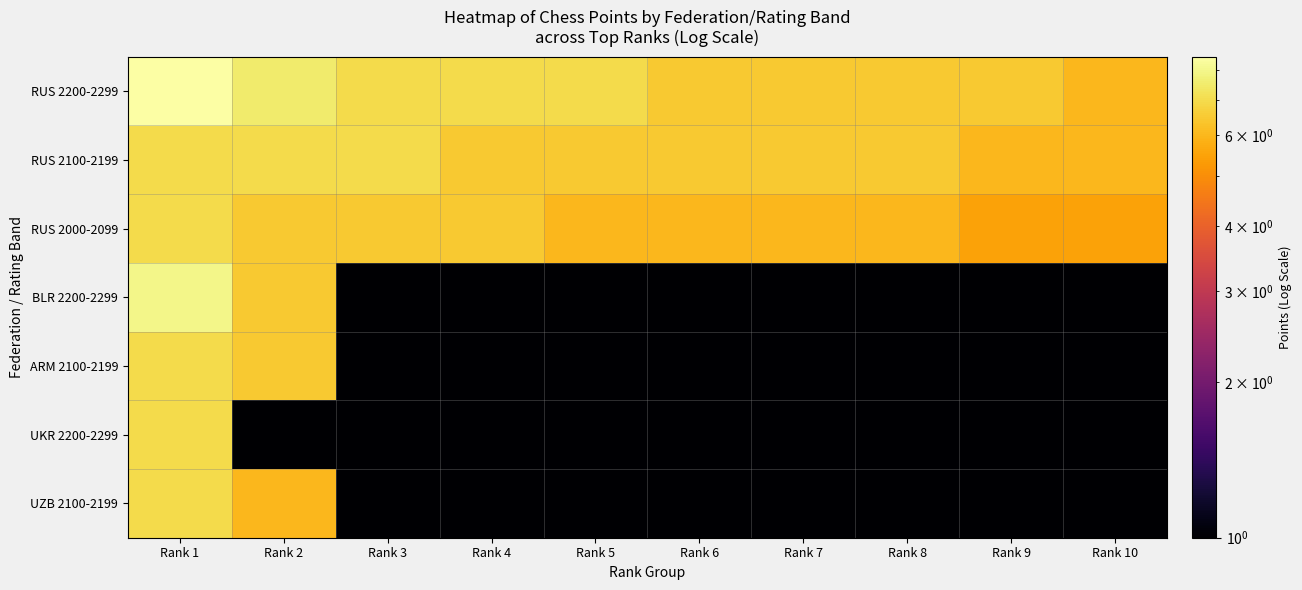

Count the number of data series in this chart.

7